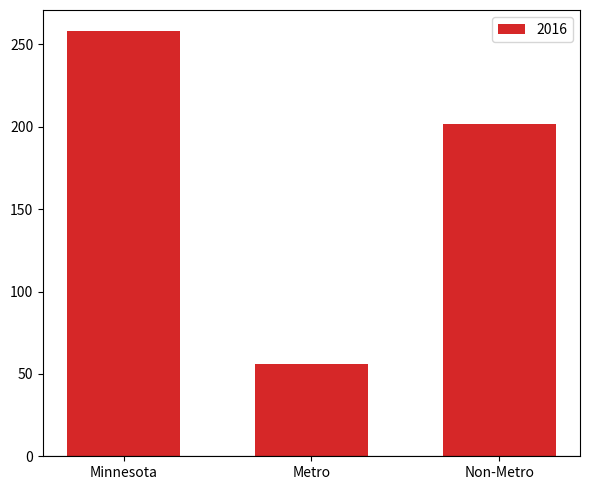

Reading left to right, list all the values displayed in this chart.

258	56	202